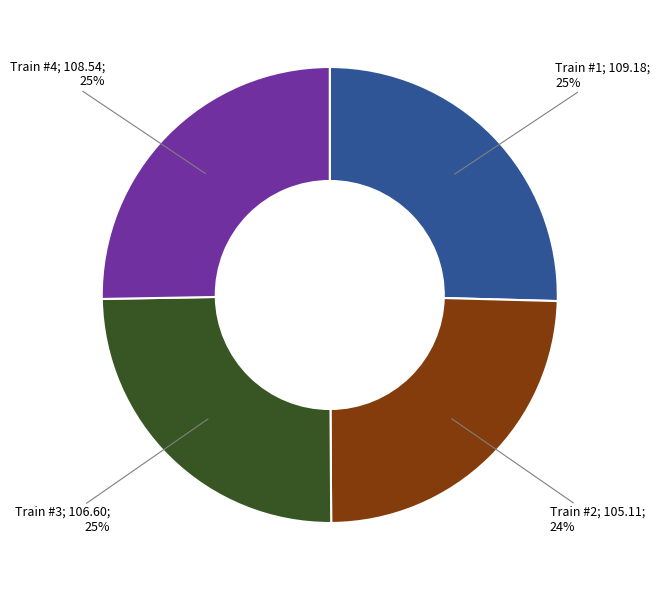

How many slices are in this pie chart?

4